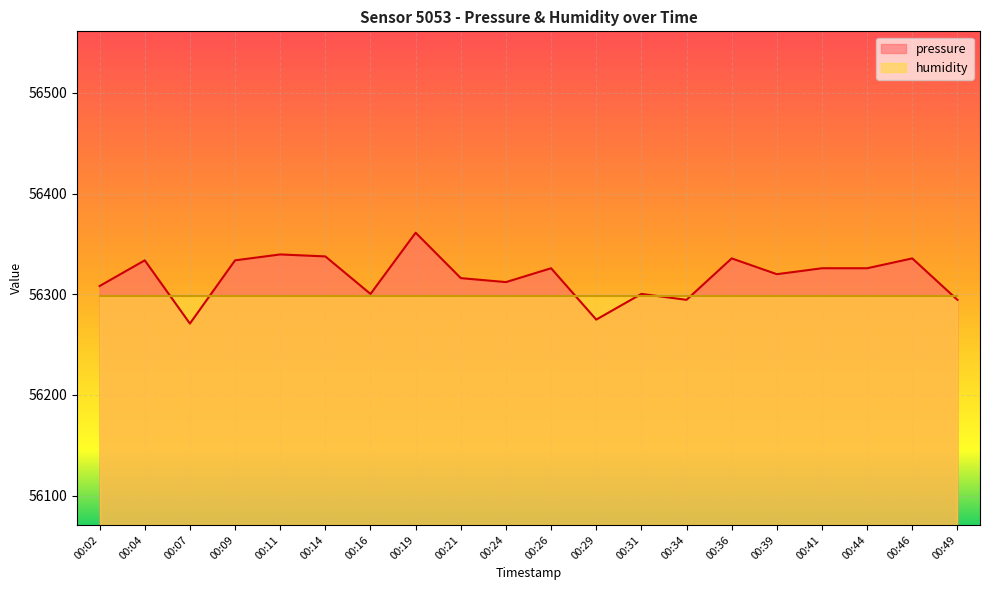

Rank the categories by value from highest to lowest.

00:19, 00:11, 00:14, 00:36, 00:46, 00:04, 00:09, 00:26, 00:41, 00:44, 00:39, 00:21, 00:24, 00:02, 00:16, 00:31, 00:34, 00:49, 00:29, 00:07